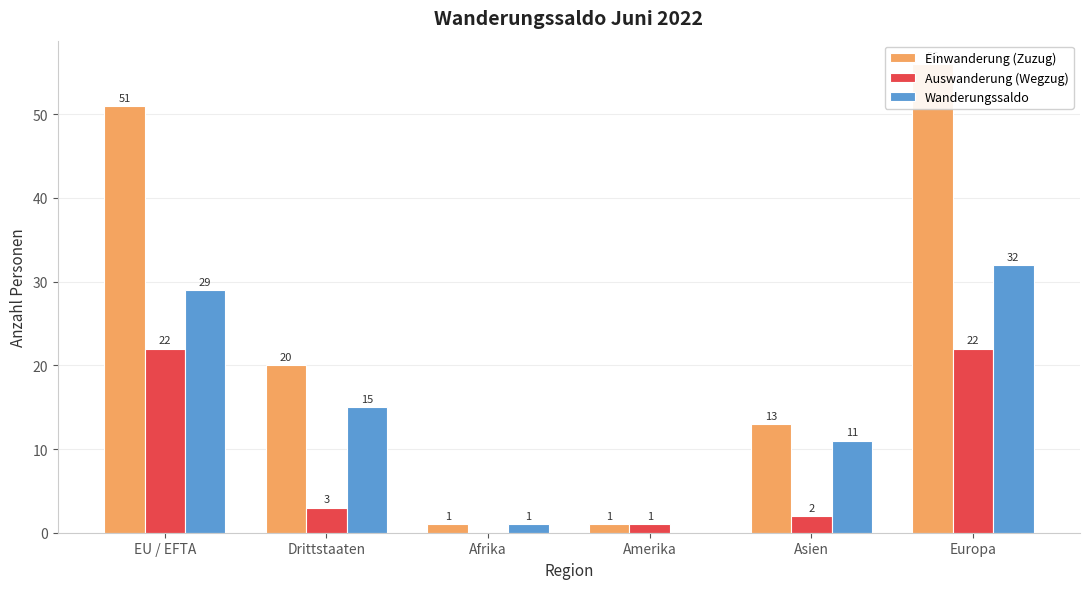

Which series has the largest range (max minus min)?

Einwanderung (Zuzug)